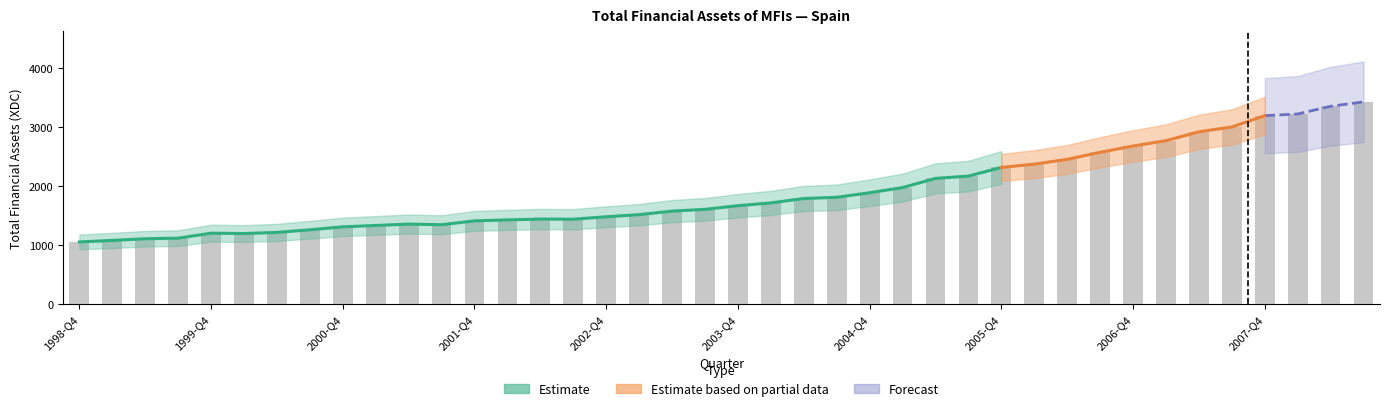

How many bars are there in total?

40